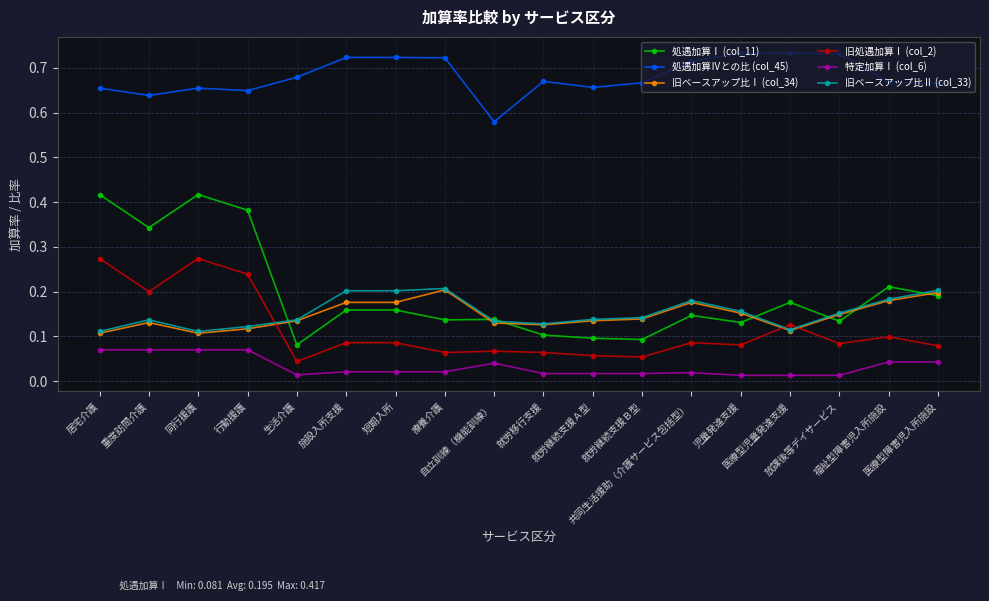

Which series has the widest spread of values?

処遇加算Ⅰ (col_11)